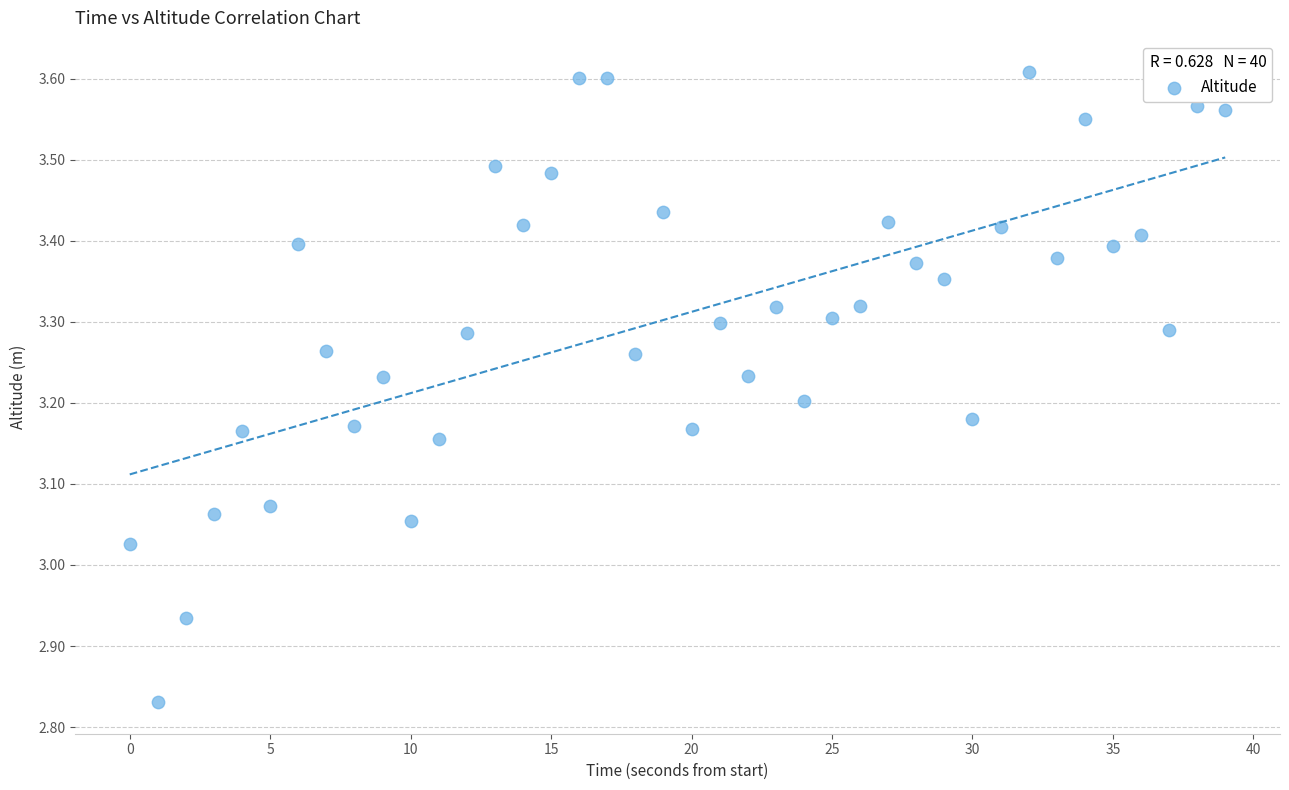

What is the range of Y values (max minus min)?

0.8